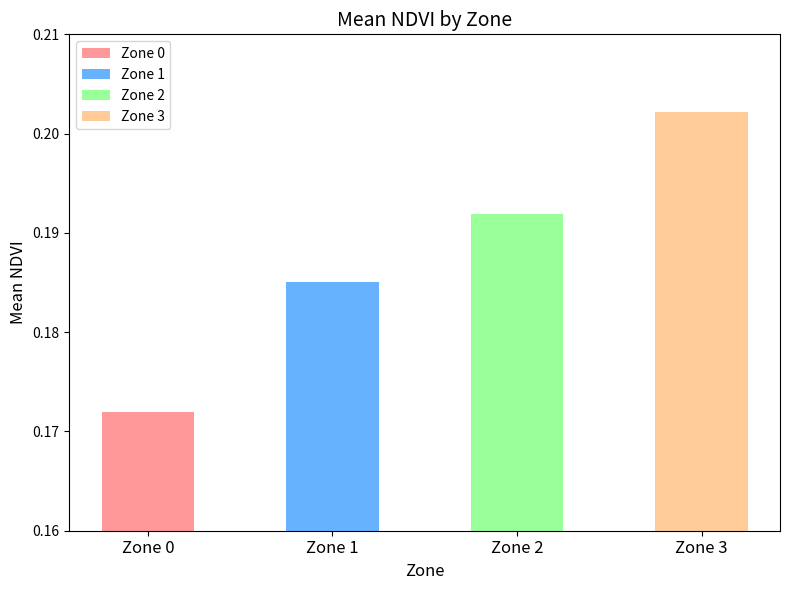

At which category does the chart reach its peak across all series?

Zone 3